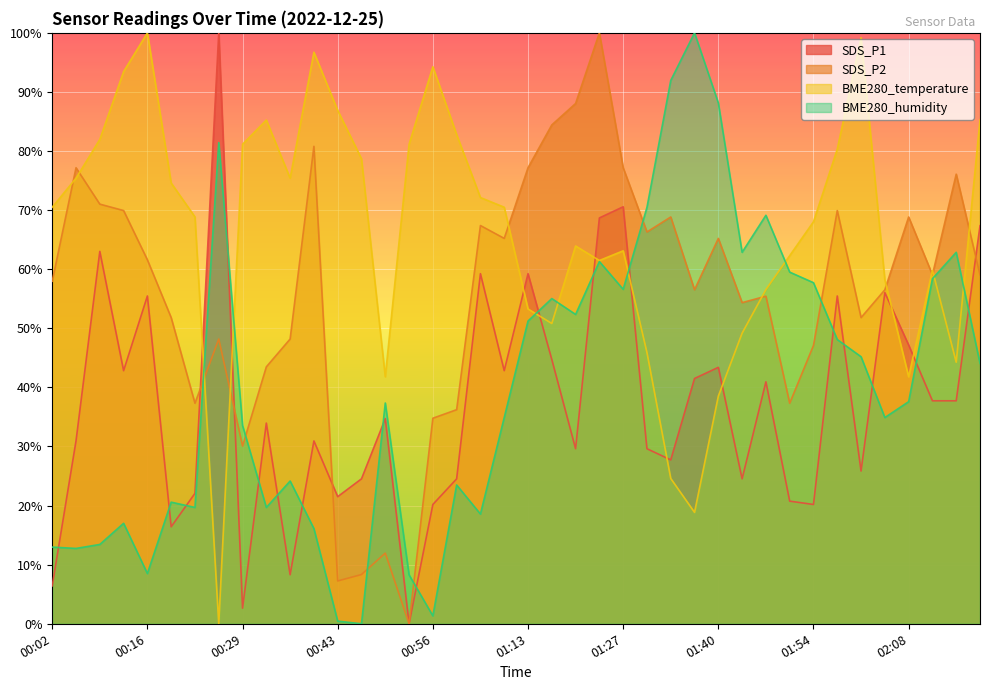

Reading right to left, extract all data points from this chart.

SDS_P1: 67.4	37.7	37.7	47.2	56.0	25.8	55.5	20.2	20.8	40.9	24.5	43.4	41.5	27.7	29.6	70.6	68.7	29.6	44.7	59.2	42.8	59.2	24.5	20.2	0.0	34.7	24.5	21.5	30.9	8.3	34.0	2.6	100.0	22.1	16.4	55.5	42.8	63.0	30.9	6.4
SDS_P2: 59.1	76.1	59.1	68.8	56.5	51.8	69.9	47.1	37.3	55.4	54.3	65.2	56.5	68.8	66.3	77.2	100.0	88.0	84.4	77.2	65.2	67.4	36.2	34.8	0.0	12.0	8.3	7.2	80.8	48.2	43.5	30.1	48.2	37.3	51.8	61.6	69.9	71.0	77.2	58.0
BME280_temperature: 85.2	44.3	59.8	41.8	58.2	99.2	80.3	68.0	62.3	56.6	49.2	38.5	18.9	24.6	45.9	63.1	61.5	63.9	50.8	53.3	70.5	72.1	82.8	94.3	81.1	41.8	78.7	86.9	96.7	75.4	85.2	81.1	0.0	68.9	74.6	100.0	93.4	82.0	75.4	70.5
BME280_humidity: 44.1	62.9	58.4	37.6	34.9	45.2	48.1	57.7	59.5	69.1	62.9	88.1	100.0	91.9	70.5	56.6	61.3	52.3	55.0	51.2	34.9	18.6	23.5	1.3	8.3	37.4	0.0	0.4	16.1	24.2	19.7	33.6	81.4	19.7	20.6	8.5	17.0	13.4	12.8	13.0